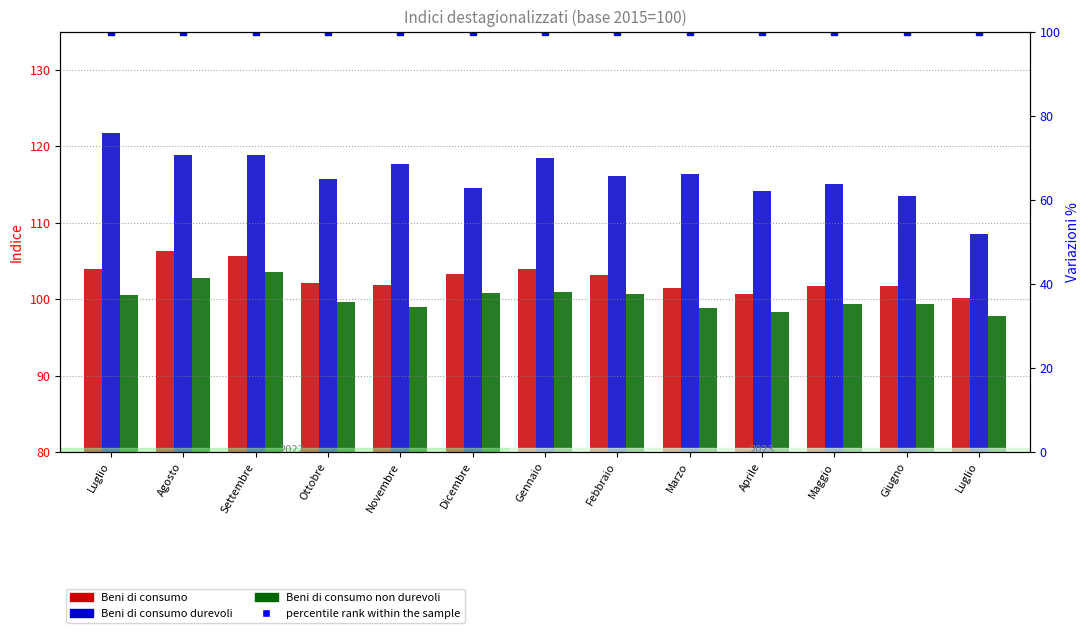

How many values in the Beni di consumo series are below 102?

6